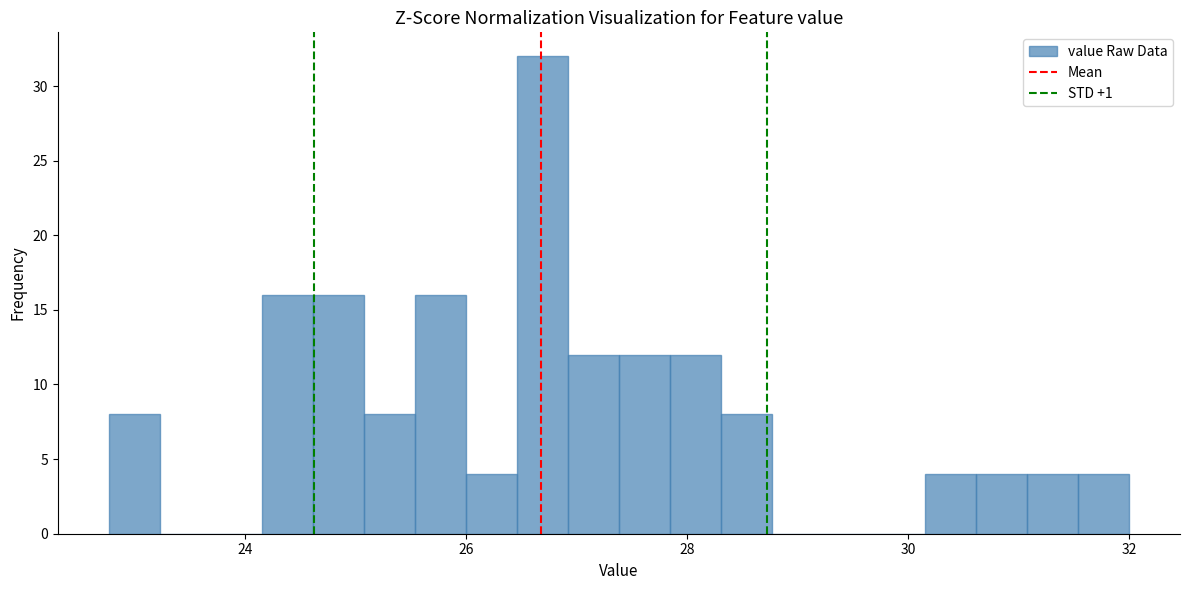

Read against the x-axis, roughly where is the centre of the tallest bar?

26.6